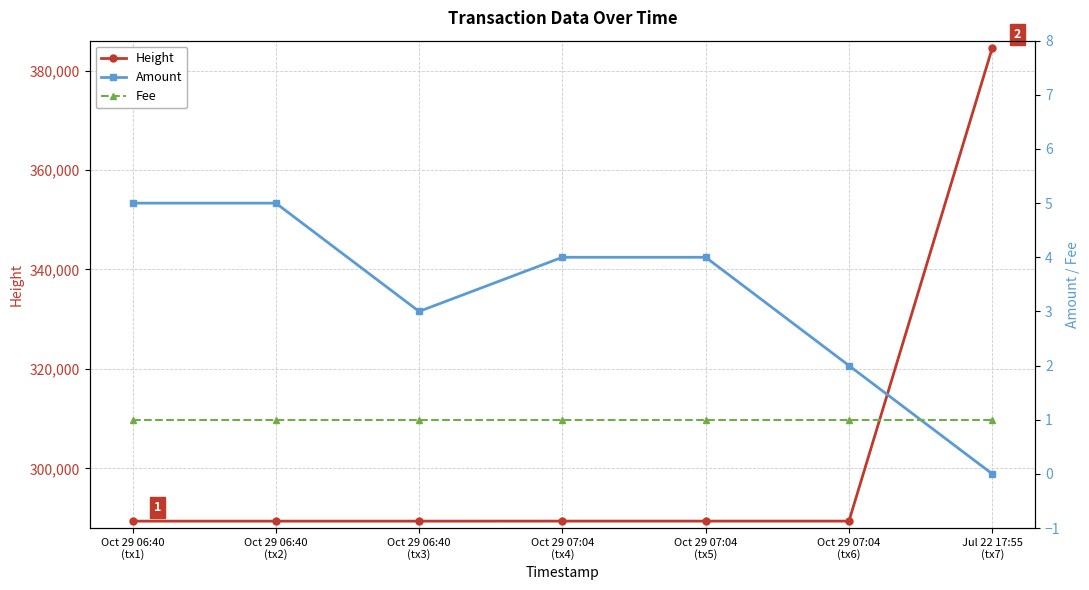

Is the value of Amount at Oct 29 06:40
(tx1) greater than the value of Height at Oct 29 07:04
(tx5)?

No